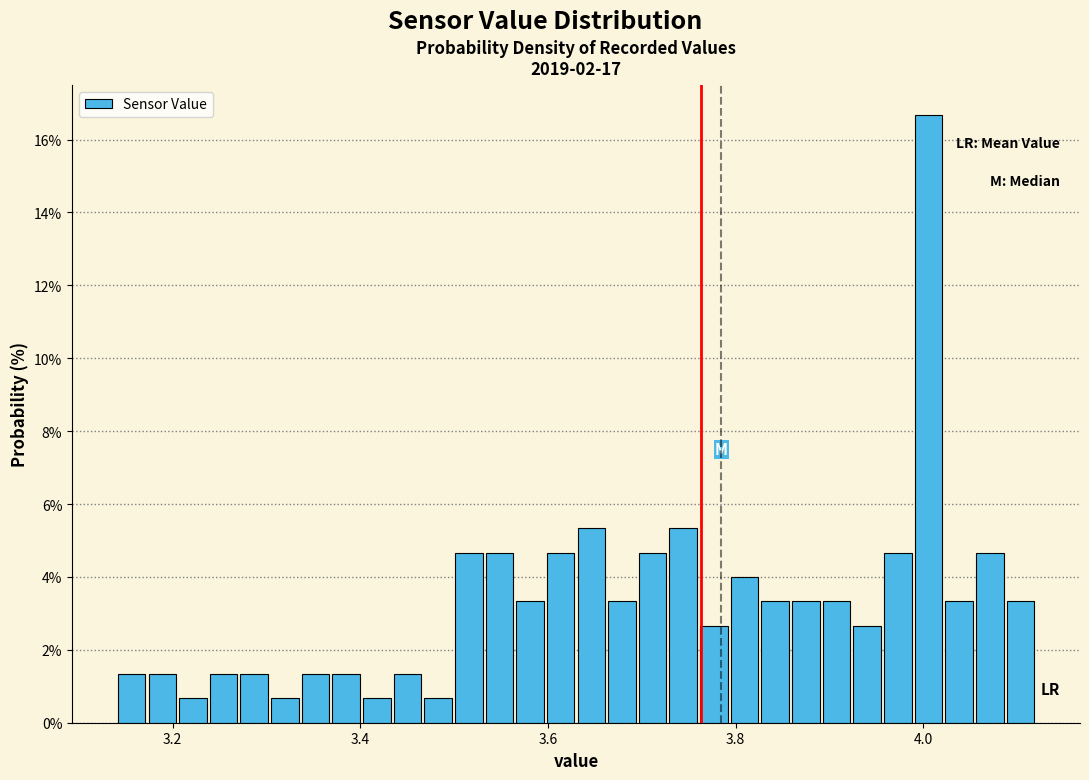

Around what value on the x-axis is the tallest bar? Give the approximate position of its centre, as read against the axis.

4.00